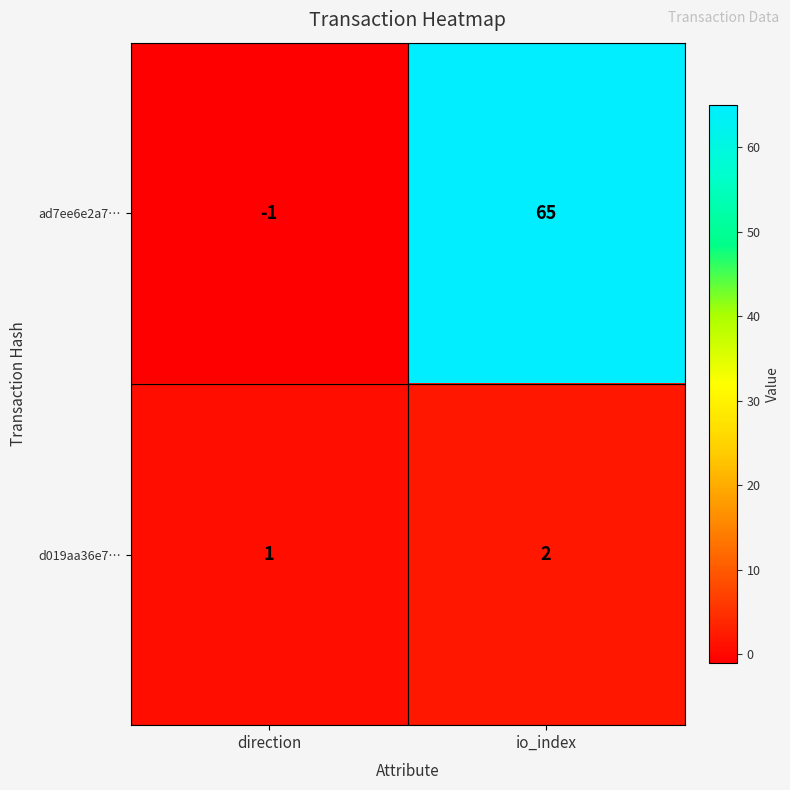

How many negative values does the ad7ee6e2a7… series have?

1